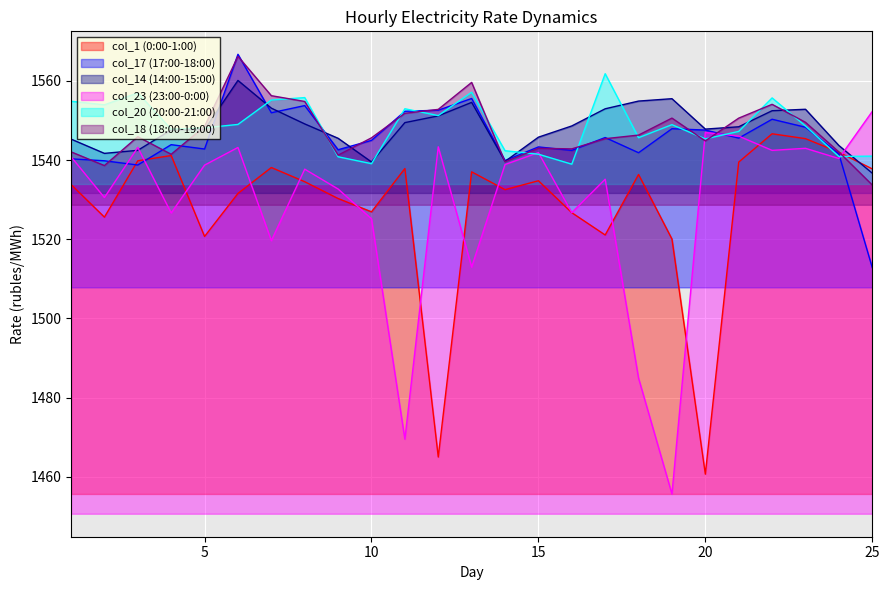

Reading left to right, extract all data points from this chart.

col_1 (0:00-1:00): 1=1533.8	2=1525.6	3=1539.8	4=1541.1	5=1520.7	6=1531.6	7=1538.1	8=1534.5	9=1530.3	10=1526.9	11=1537.8	12=1465.0	13=1537.0	14=1532.5	15=1534.8	16=1526.7	17=1521.1	18=1536.3	19=1520.0	20=1460.7	21=1539.5	22=1546.6	23=1545.4	24=1542.0	25=1537.8
col_17 (17:00-18:00): 1=1540.3	2=1539.8	3=1538.7	4=1543.9	5=1542.8	6=1566.7	7=1551.9	8=1553.8	9=1542.6	10=1545.0	11=1552.3	12=1552.6	13=1555.5	14=1539.9	15=1543.3	16=1542.4	17=1545.7	18=1541.8	19=1547.9	20=1547.6	21=1545.5	22=1550.3	23=1548.3	24=1541.5	25=1512.8
col_14 (14:00-15:00): 1=1545.3	2=1541.7	3=1542.5	4=1547.6	5=1547.7	6=1560.1	7=1553.1	8=1549.1	9=1545.5	10=1539.5	11=1549.5	12=1551.2	13=1554.6	14=1539.7	15=1545.8	16=1548.6	17=1552.9	18=1554.9	19=1555.5	20=1547.8	21=1548.4	22=1552.5	23=1552.8	24=1543.7	25=1536.7
col_23 (23:00-0:00): 1=1540.8	2=1530.5	3=1543.2	4=1526.6	5=1538.7	6=1543.2	7=1519.6	8=1537.7	9=1532.7	10=1525.2	11=1469.5	12=1543.3	13=1513.0	14=1538.9	15=1541.9	16=1526.7	17=1535.2	18=1484.9	19=1455.7	20=1547.0	21=1546.0	22=1542.4	23=1543.0	24=1540.4	25=1552.3
col_20 (20:00-21:00): 1=1554.8	2=1553.9	3=1557.0	4=1547.8	5=1548.1	6=1549.0	7=1555.2	8=1555.8	9=1540.8	10=1539.1	11=1553.0	12=1551.2	13=1557.1	14=1542.3	15=1541.5	16=1539.0	17=1561.8	18=1545.6	19=1548.9	20=1545.3	21=1547.2	22=1555.7	23=1548.6	24=1540.9	25=1541.0
col_18 (18:00-19:00): 1=1542.1	2=1538.6	3=1545.9	4=1541.5	5=1548.5	6=1566.2	7=1556.2	8=1554.8	9=1541.2	10=1545.6	11=1551.8	12=1552.8	13=1559.6	14=1539.5	15=1543.0	16=1542.8	17=1545.4	18=1546.3	19=1550.6	20=1544.8	21=1550.6	22=1554.1	23=1549.5	24=1542.0	25=1533.7